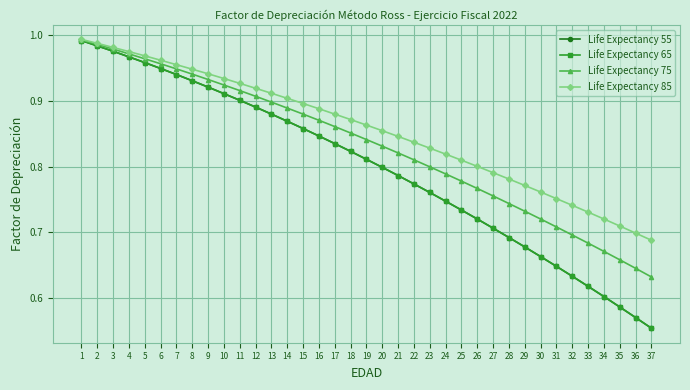

Reading left to right, extract all data points from this chart.

Life Expectancy 55: 1=1.0	2=1.0	3=1.0	4=1.0	5=1.0	6=0.9	7=0.9	8=0.9	9=0.9	10=0.9	11=0.9	12=0.9	13=0.9	14=0.9	15=0.9	16=0.8	17=0.8	18=0.8	19=0.8	20=0.8	21=0.8	22=0.8	23=0.8	24=0.7	25=0.7	26=0.7	27=0.7	28=0.7	29=0.7	30=0.7	31=0.6	32=0.6	33=0.6	34=0.6	35=0.6	36=0.6	37=0.6
Life Expectancy 65: 1=1.0	2=1.0	3=1.0	4=1.0	5=1.0	6=0.9	7=0.9	8=0.9	9=0.9	10=0.9	11=0.9	12=0.9	13=0.9	14=0.9	15=0.9	16=0.8	17=0.8	18=0.8	19=0.8	20=0.8	21=0.8	22=0.8	23=0.8	24=0.7	25=0.7	26=0.7	27=0.7	28=0.7	29=0.7	30=0.7	31=0.6	32=0.6	33=0.6	34=0.6	35=0.6	36=0.6	37=0.6
Life Expectancy 75: 1=1.0	2=1.0	3=1.0	4=1.0	5=1.0	6=1.0	7=0.9	8=0.9	9=0.9	10=0.9	11=0.9	12=0.9	13=0.9	14=0.9	15=0.9	16=0.9	17=0.9	18=0.9	19=0.8	20=0.8	21=0.8	22=0.8	23=0.8	24=0.8	25=0.8	26=0.8	27=0.8	28=0.7	29=0.7	30=0.7	31=0.7	32=0.7	33=0.7	34=0.7	35=0.7	36=0.6	37=0.6
Life Expectancy 85: 1=1.0	2=1.0	3=1.0	4=1.0	5=1.0	6=1.0	7=1.0	8=0.9	9=0.9	10=0.9	11=0.9	12=0.9	13=0.9	14=0.9	15=0.9	16=0.9	17=0.9	18=0.9	19=0.9	20=0.9	21=0.8	22=0.8	23=0.8	24=0.8	25=0.8	26=0.8	27=0.8	28=0.8	29=0.8	30=0.8	31=0.8	32=0.7	33=0.7	34=0.7	35=0.7	36=0.7	37=0.7